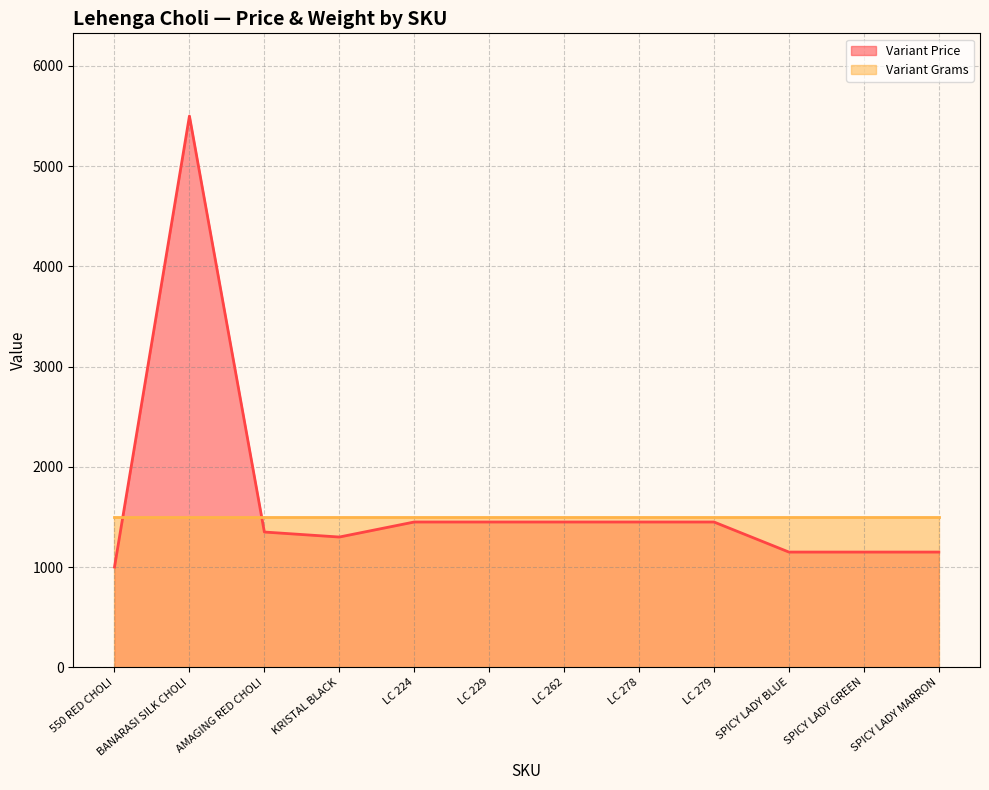

Which label corresponds to the smallest value in the chart?

550 RED CHOLI